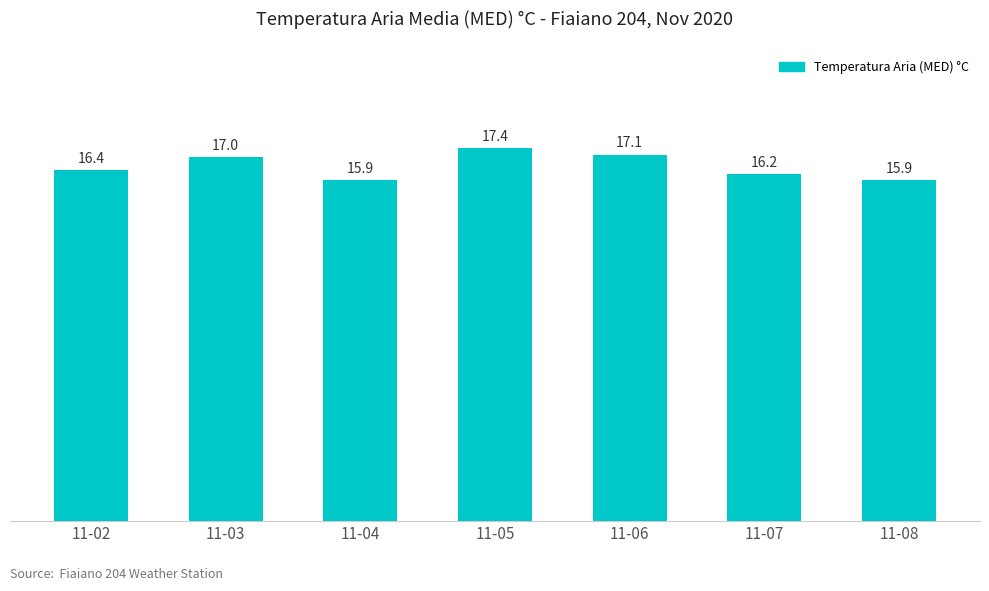

Does the chart contain stacked bars?

No